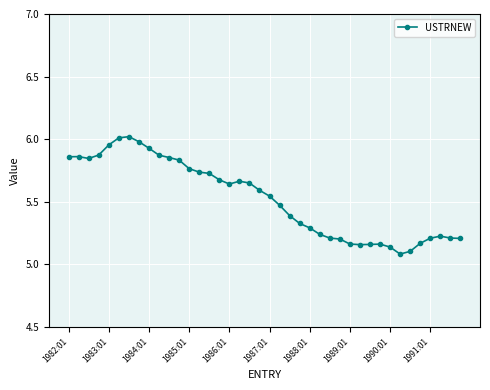

What is the sum of all values?

221.0